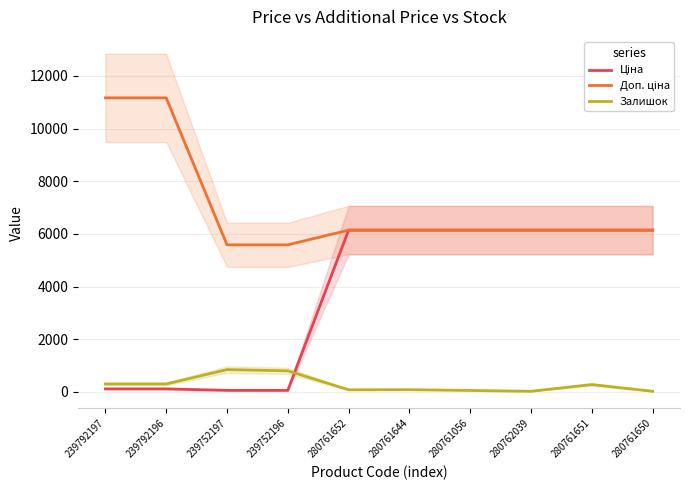

Which has a higher value, 280761652 or 280762039?

280761652